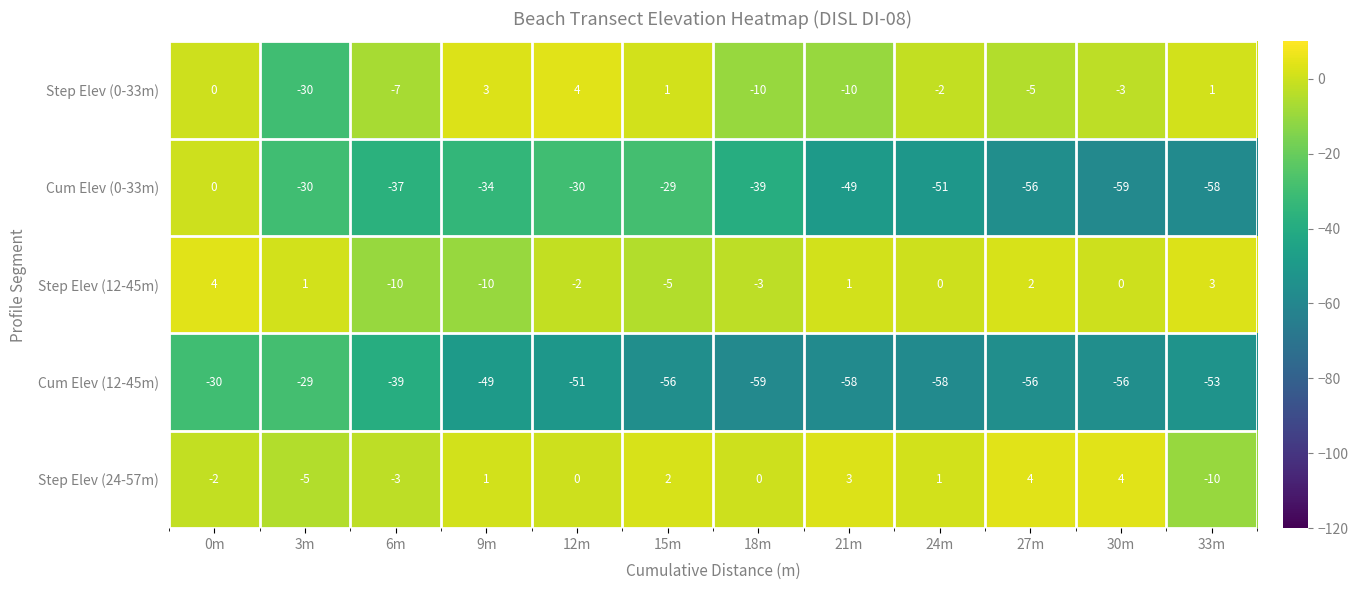

What is the maximum value shown in the chart?

4